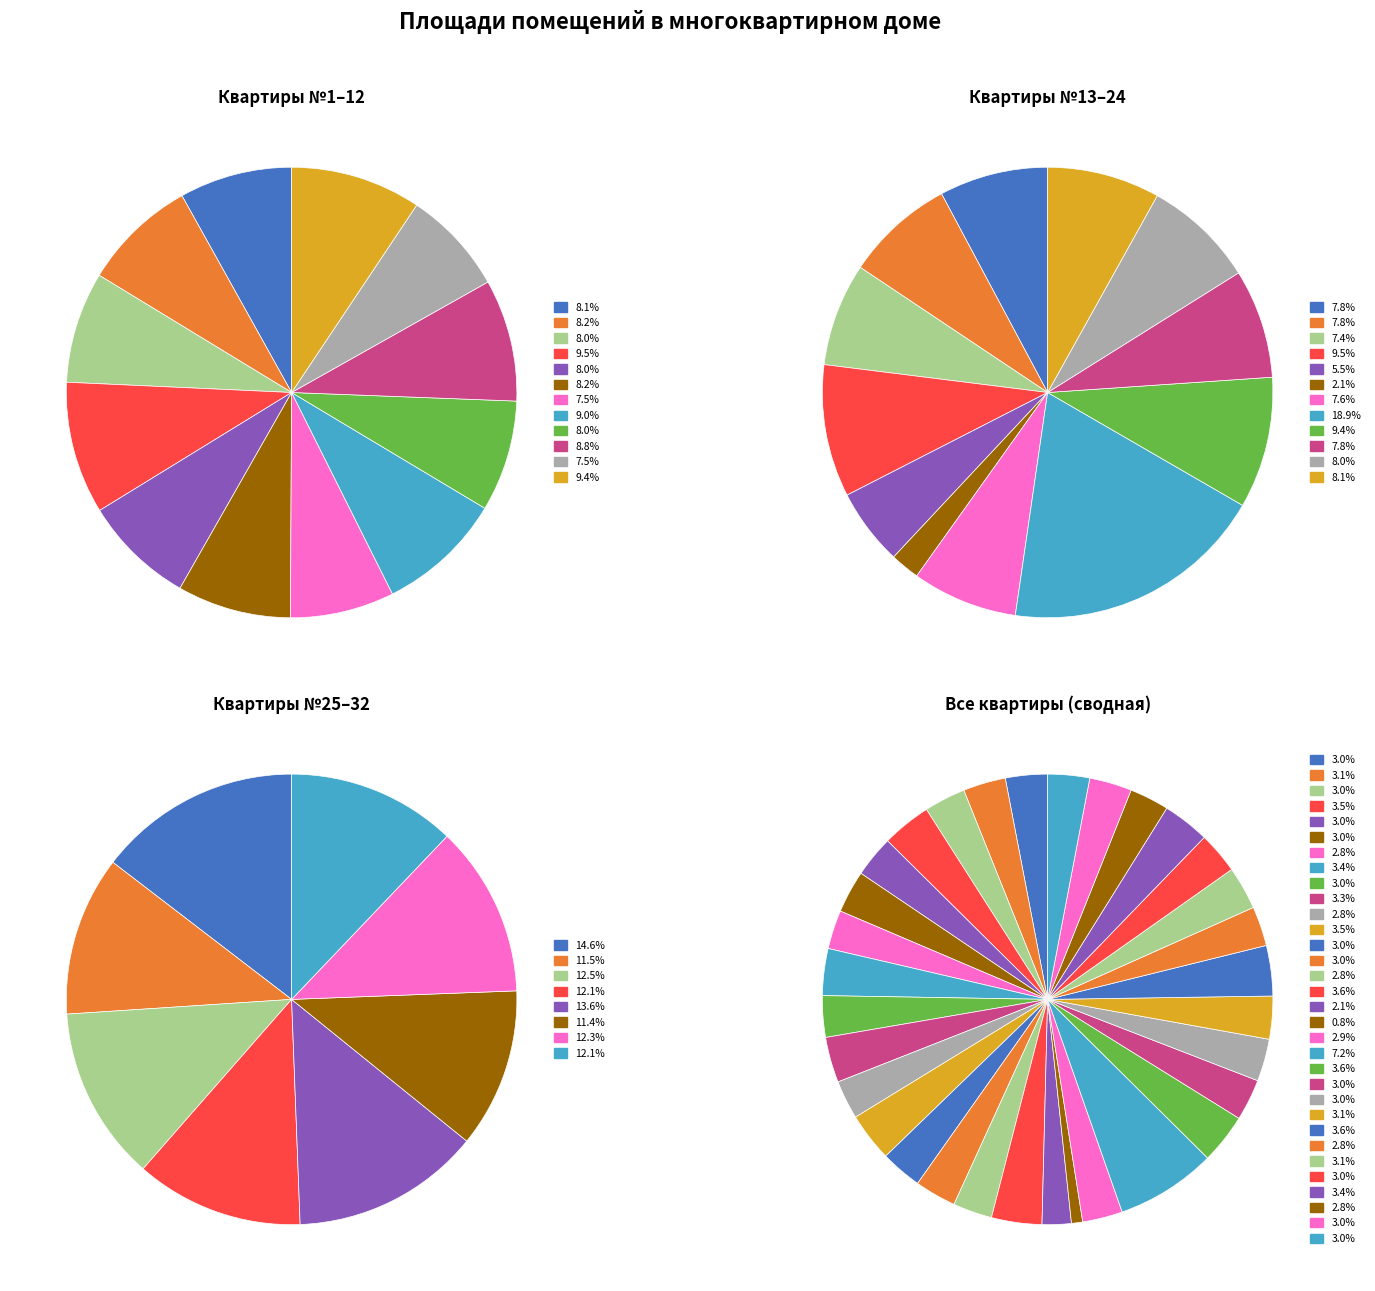

True or false: кв. № 9 accounts for 21% of the total.

False